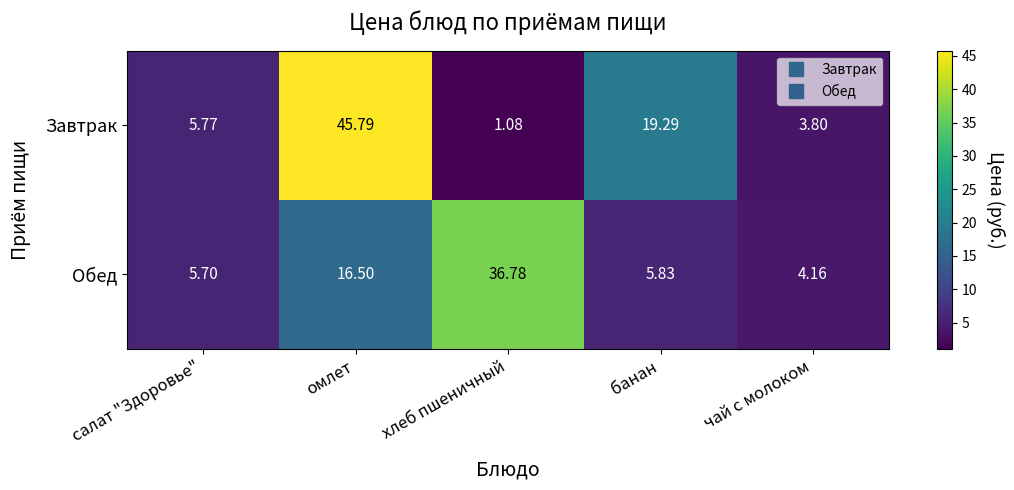

Is the value of Обед at банан greater than the value of Завтрак at омлет?

No